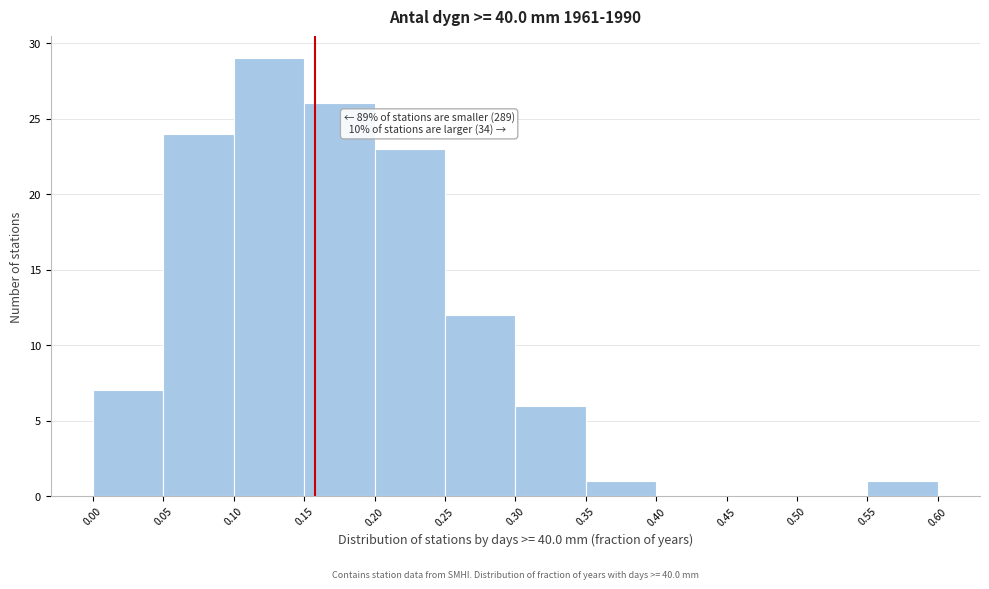

Over which range of the x-axis is the bar tallest?

0.10 to 0.15